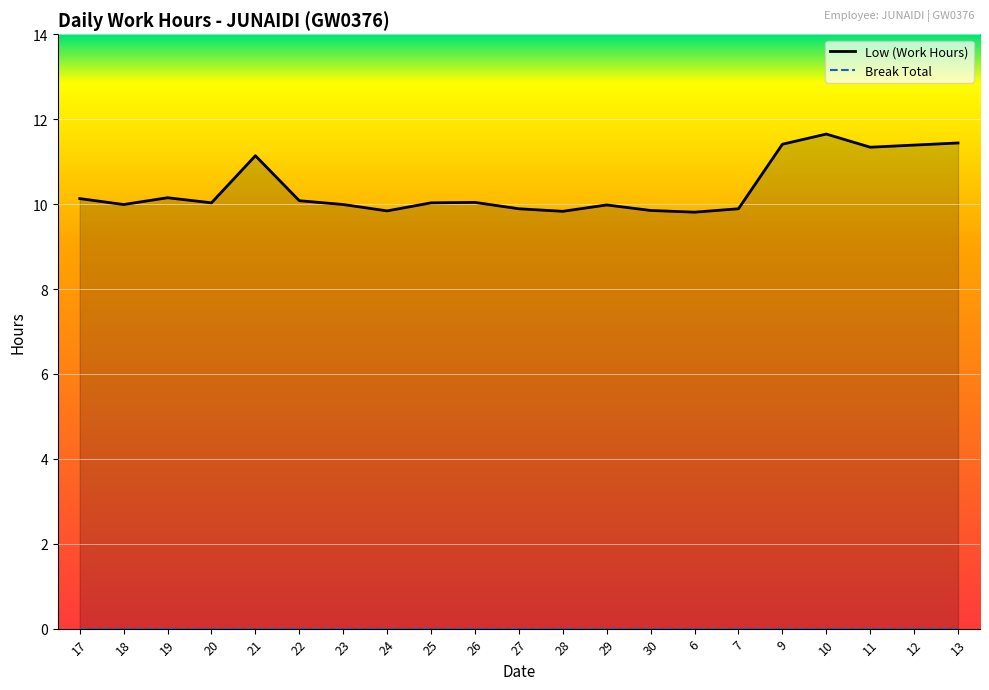

What is the difference between the maximum and minimum values?

1.8